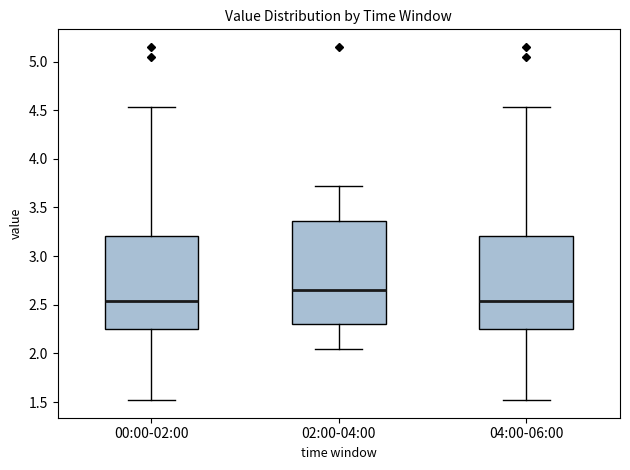

Reading left to right, transcribe this box plot: for each box, give where its median line is, the range the box spans, and where its two whiskers end, as read against the y-axis. The values are not printed on the chart, so give them approximately, as read against the axis.

00:00-02:00: median 2.55, box 2.25 to 3.20, whiskers 1.50 to 4.55
02:00-04:00: median 2.65, box 2.30 to 3.35, whiskers 2.05 to 3.70
04:00-06:00: median 2.55, box 2.25 to 3.20, whiskers 1.50 to 4.55